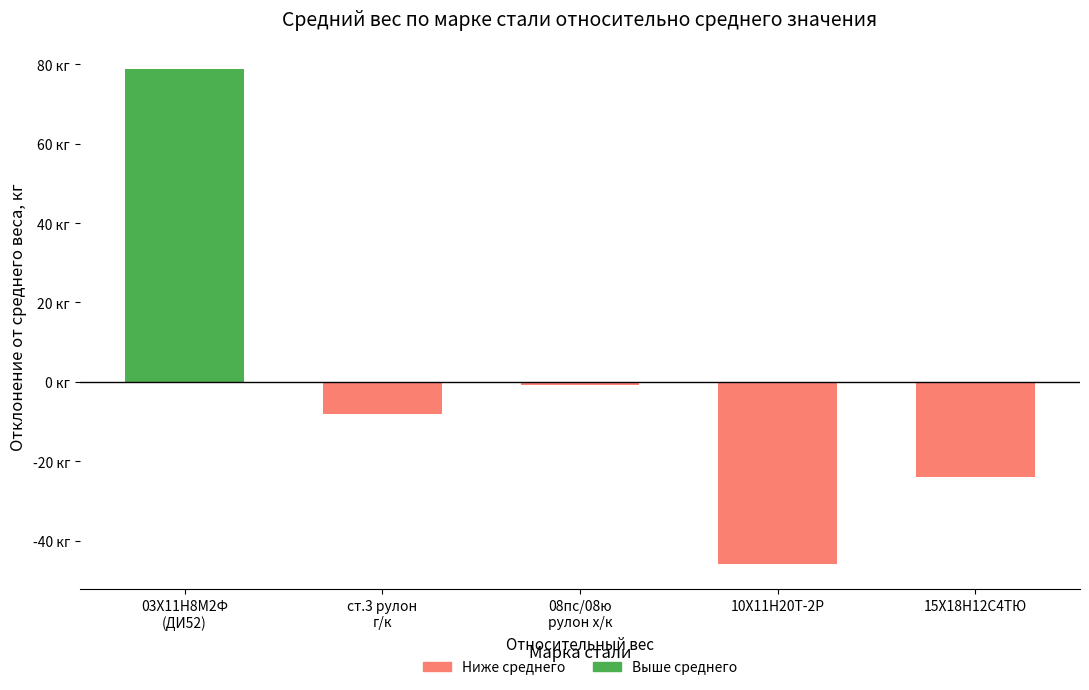

What is the minimum value shown in the chart?

-45.9